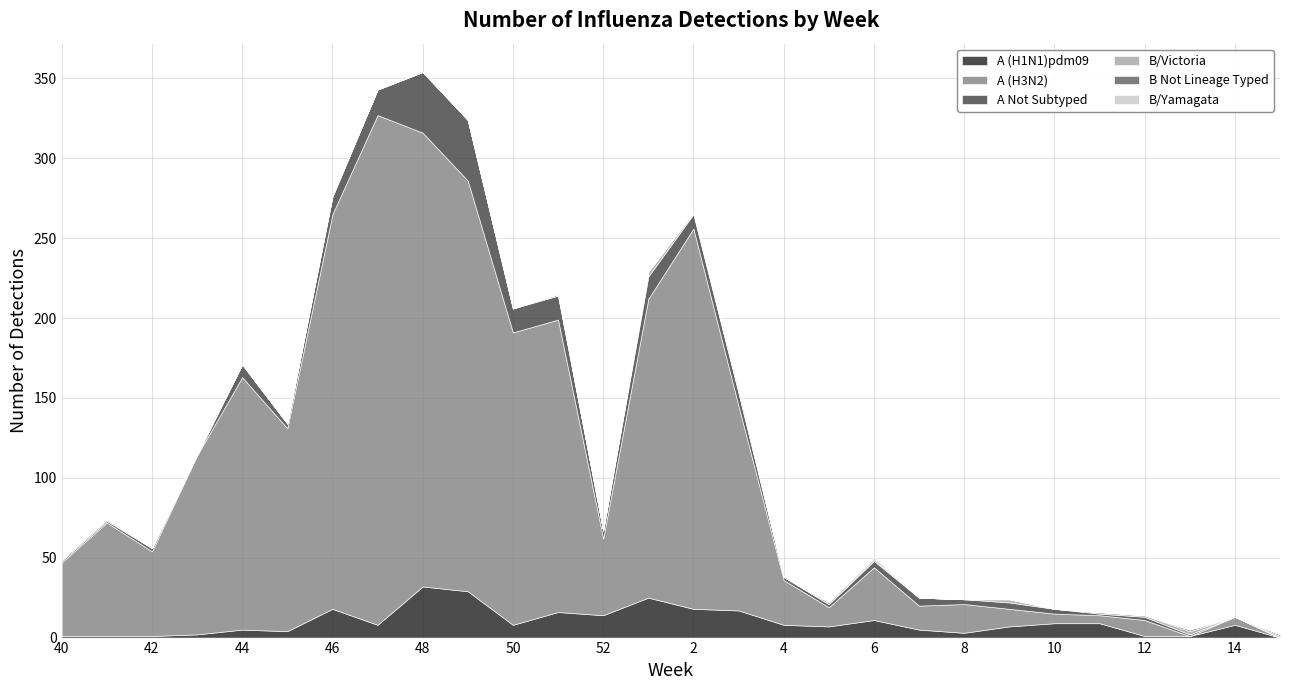

What is the label of the 5th point from the left?

44